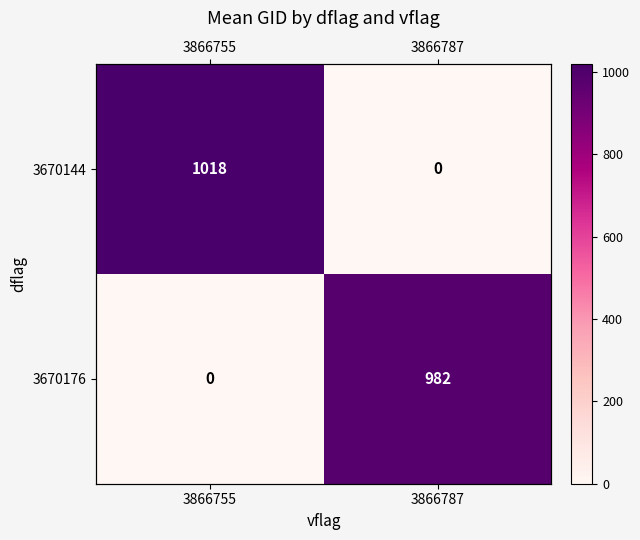

At which label does 3670144 first exceed 1017?

3866755